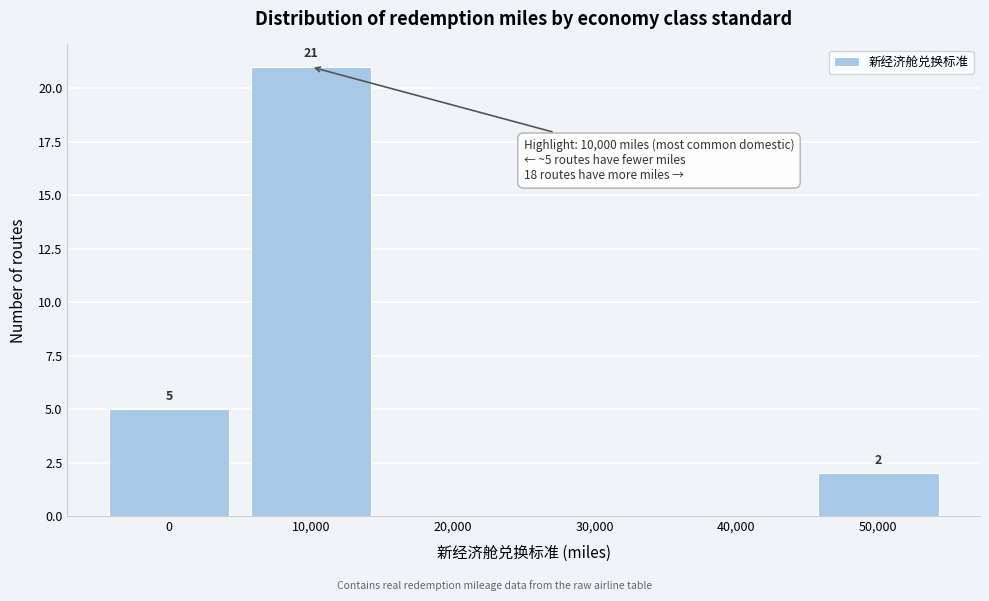

Reading left to right, list all the values displayed in this chart.

0=5	10,000=21	20,000=0	30,000=0	40,000=0	50,000=2